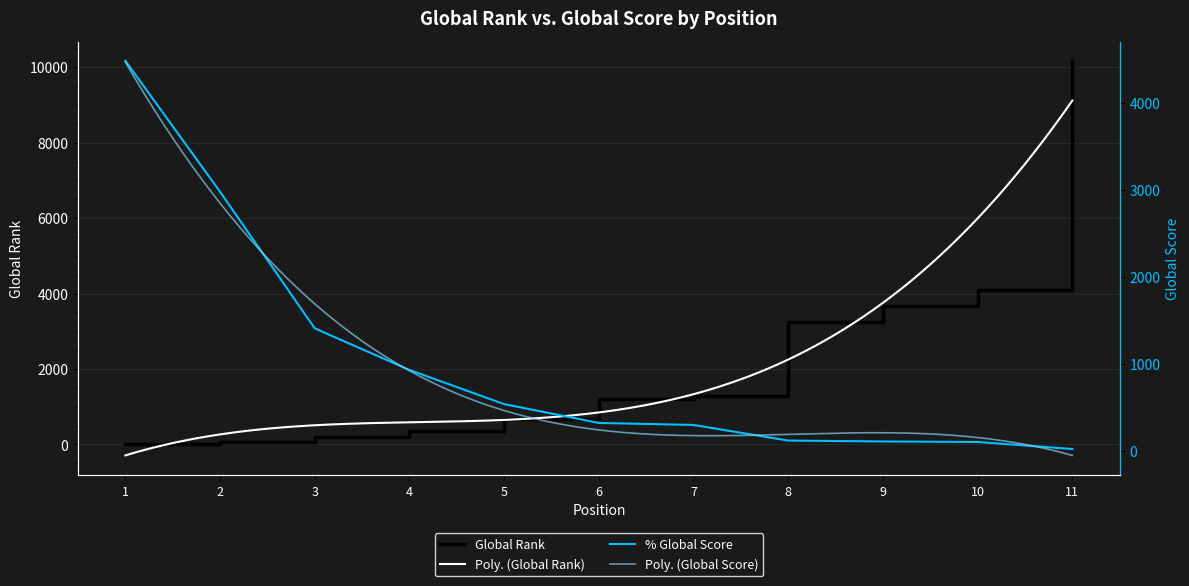

Reading right to left, extract all data points from this chart.

Global Rank: 10175	4090	3680	3255	1289	1212	680	357	202	56	21
Global Score: 18	99	105	115	295	318	535	928	1407	2980	4489